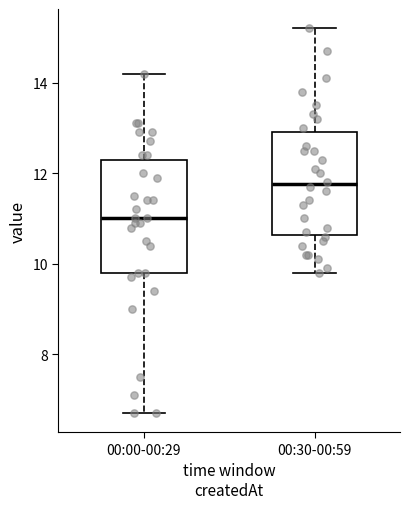

Comparing the boxes themselves (not the whiskers), which one is the tallest?

00:00-00:29